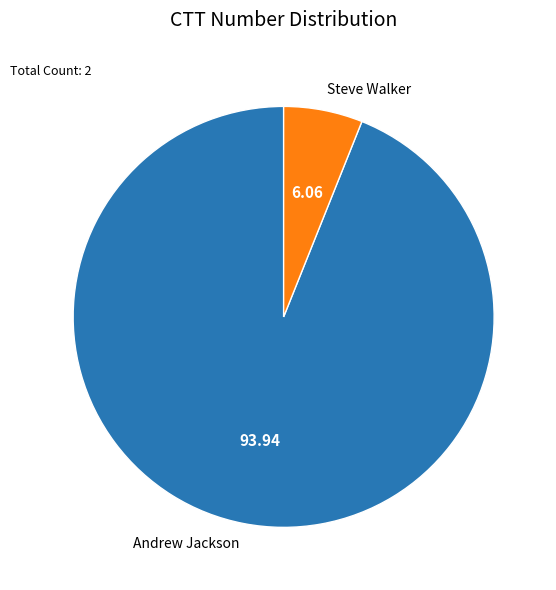

How many slices are in this pie chart?

2